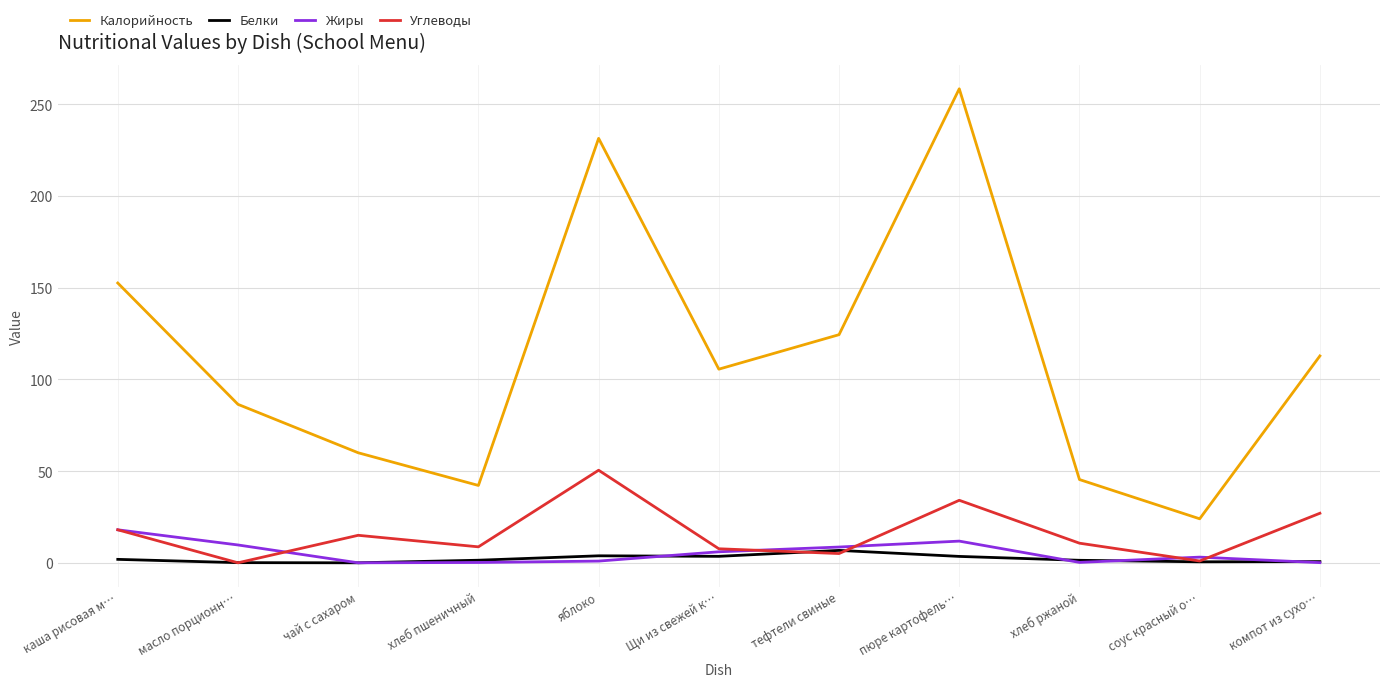

Which series has the widest spread of values?

Калорийность